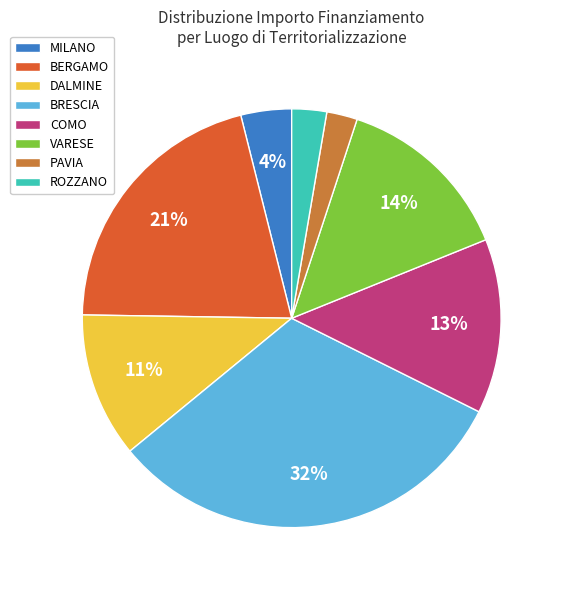

Which has a higher value, BRESCIA or DALMINE?

BRESCIA